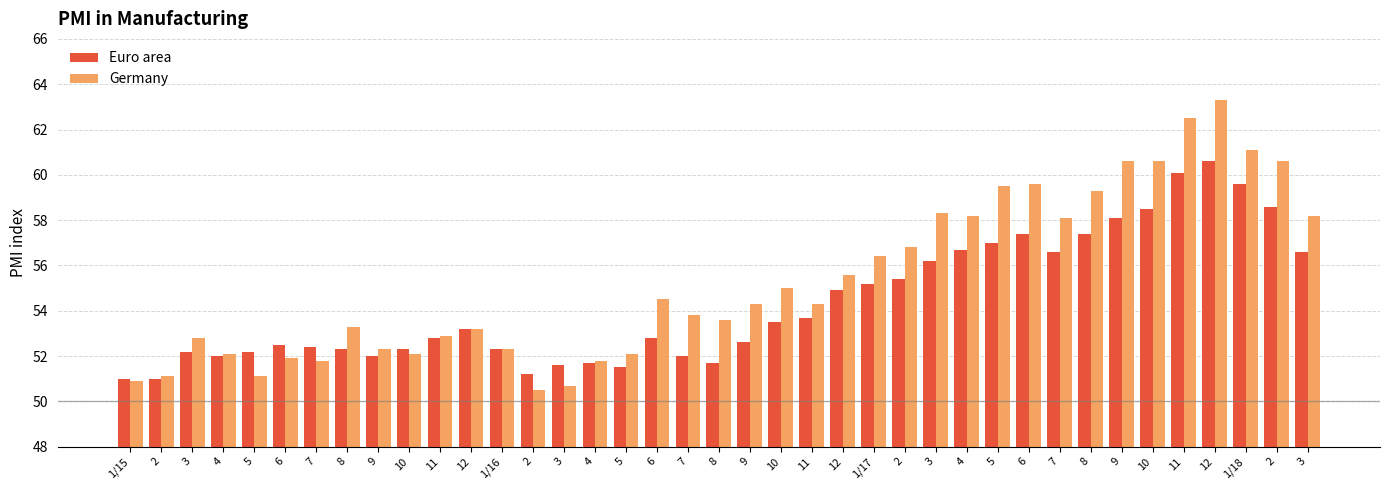

Which series has the largest total across all categories?

Germany